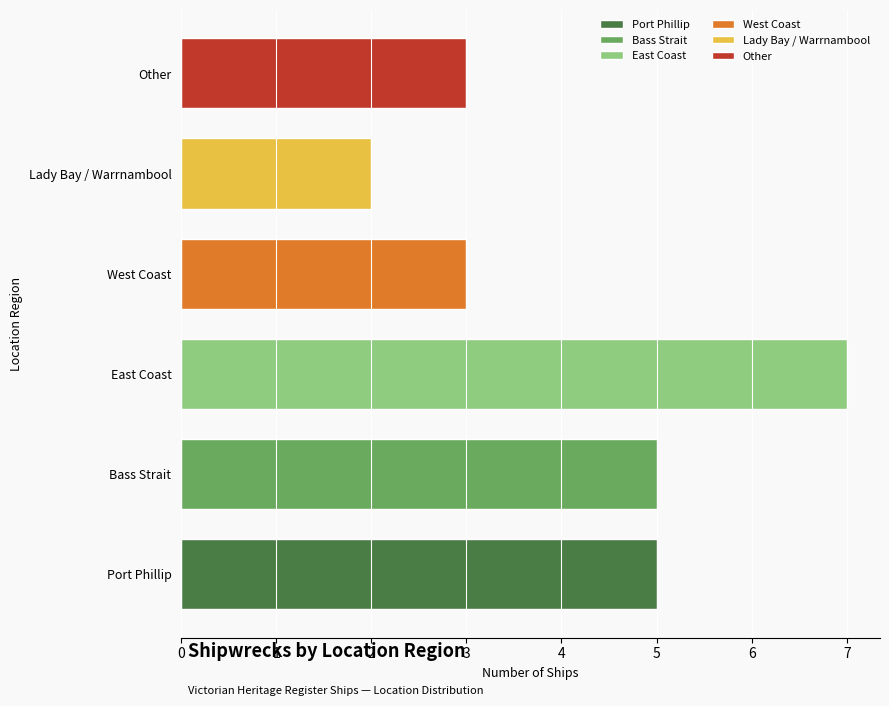

What is the smallest value displayed?

2